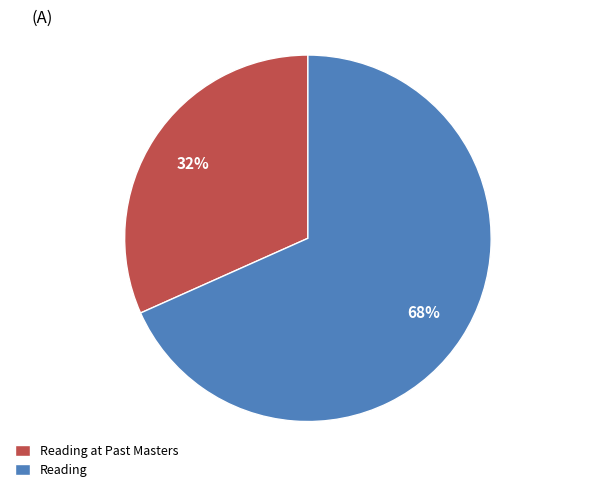

What percentage is the Reading slice, to the nearest percent?

68%